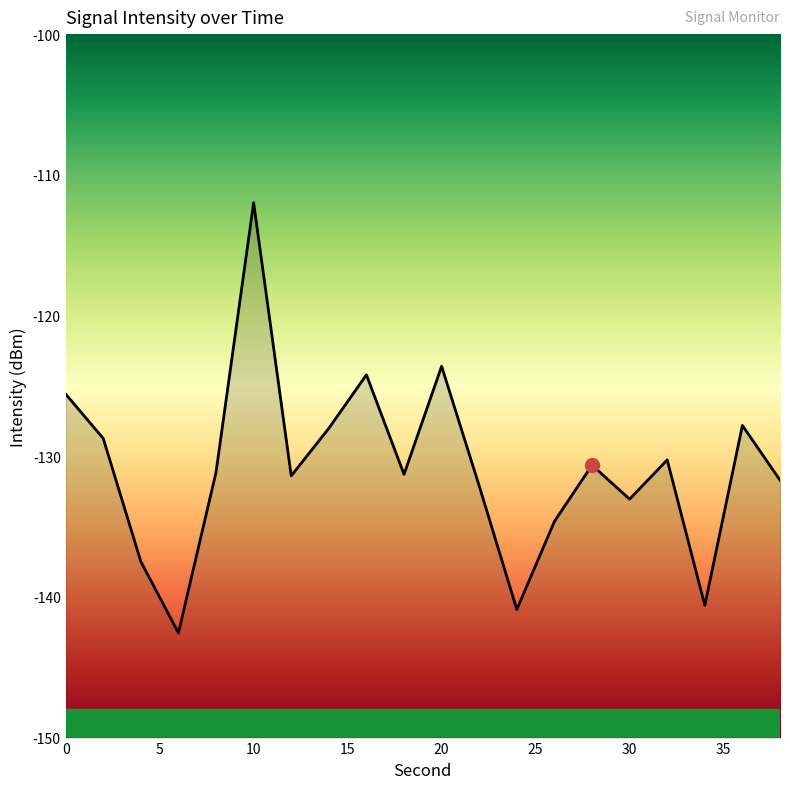

How many data points are less than -131?

11